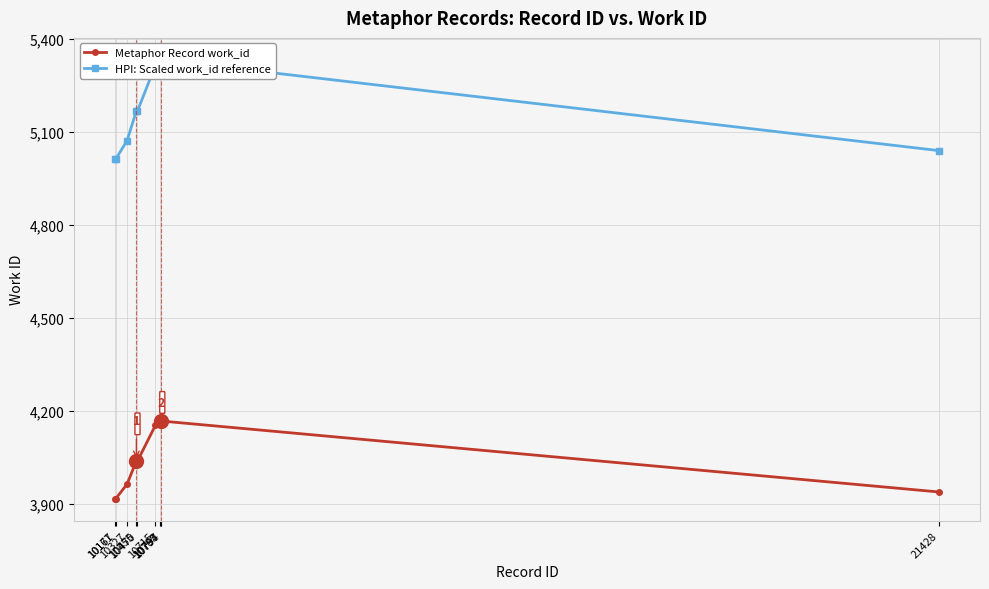

What is the difference between the highest and lowest values at 10797?

1166